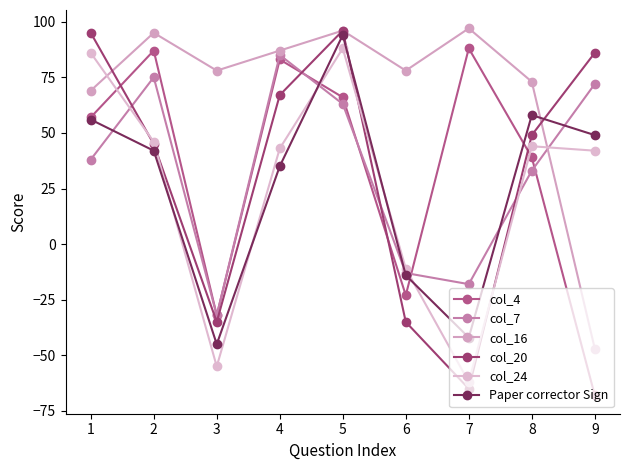

Rank the categories by col_24 value from lowest to highest.

7, 3, 6, 9, 4, 8, 2, 1, 5